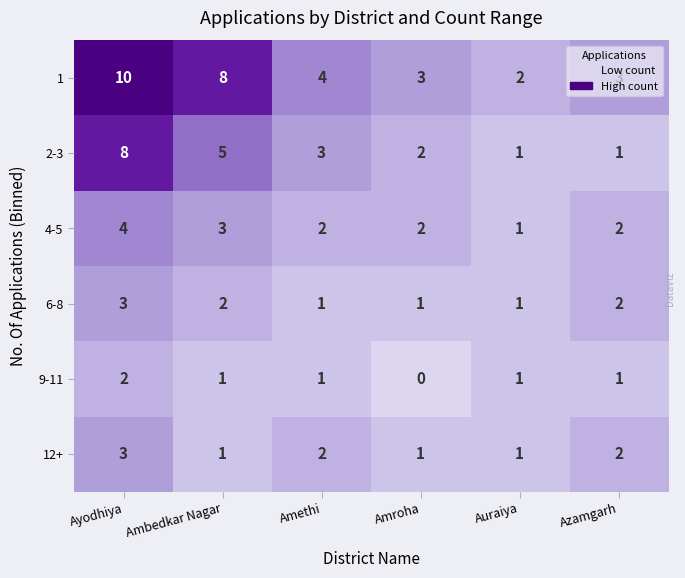

What is the difference between the second highest and second lowest values in the 1 series?

5